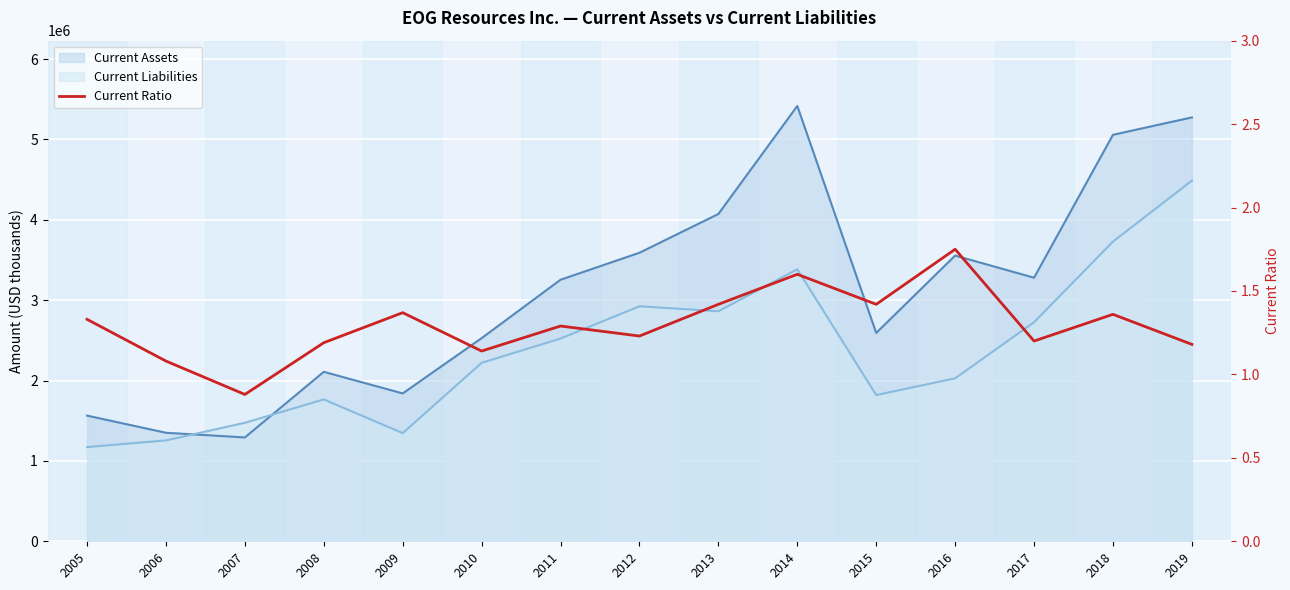

True or false: the data shows 0.8 at 2015.

False